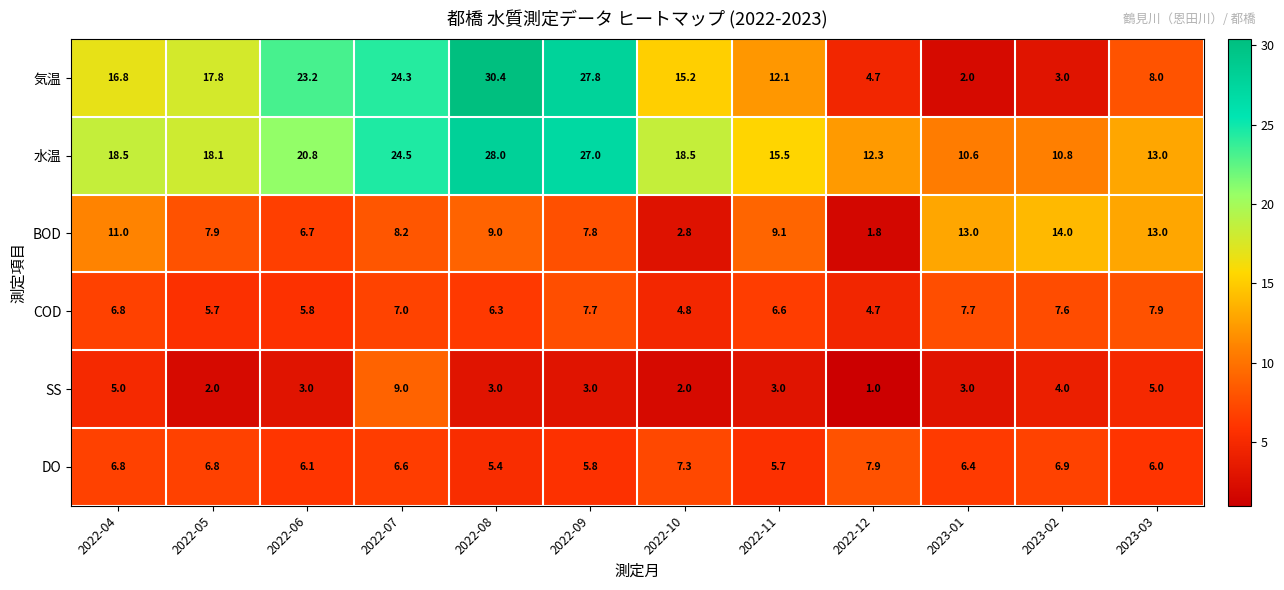

What is the spread (max minus min) of values at 2023-02?

11.0